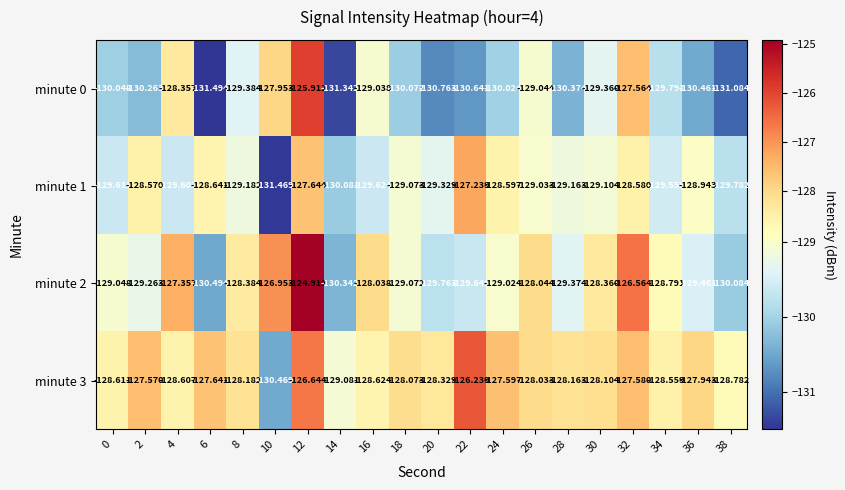

Is the value of minute 2 at 4 greater than the value of minute 0 at 4?

Yes